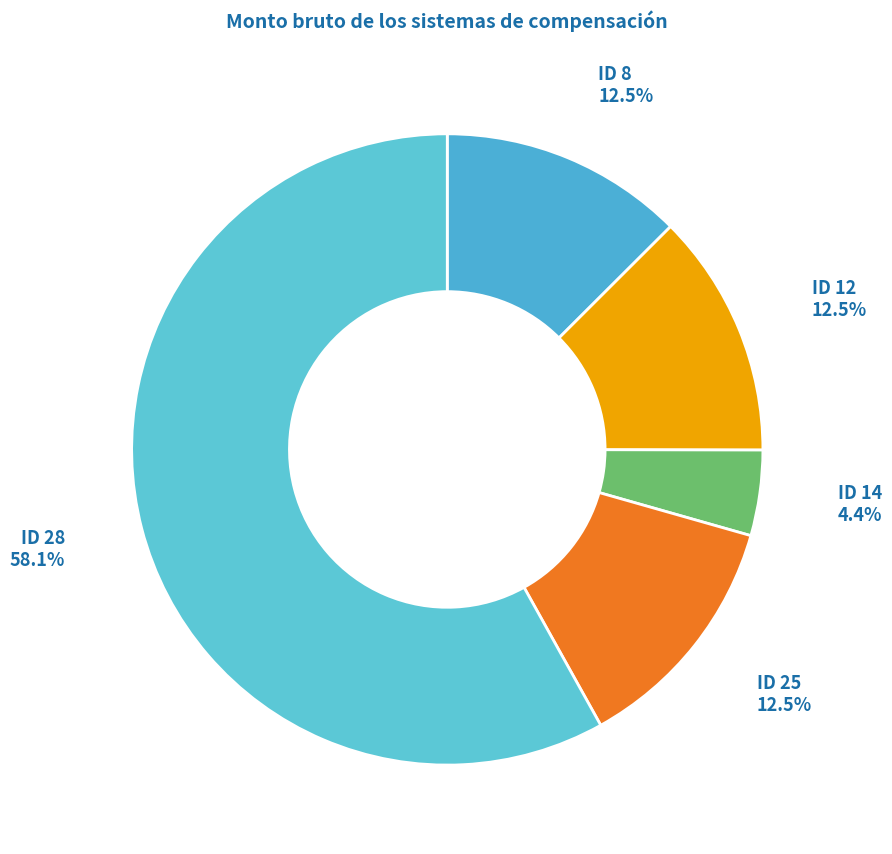

How many segments does this pie chart have?

5